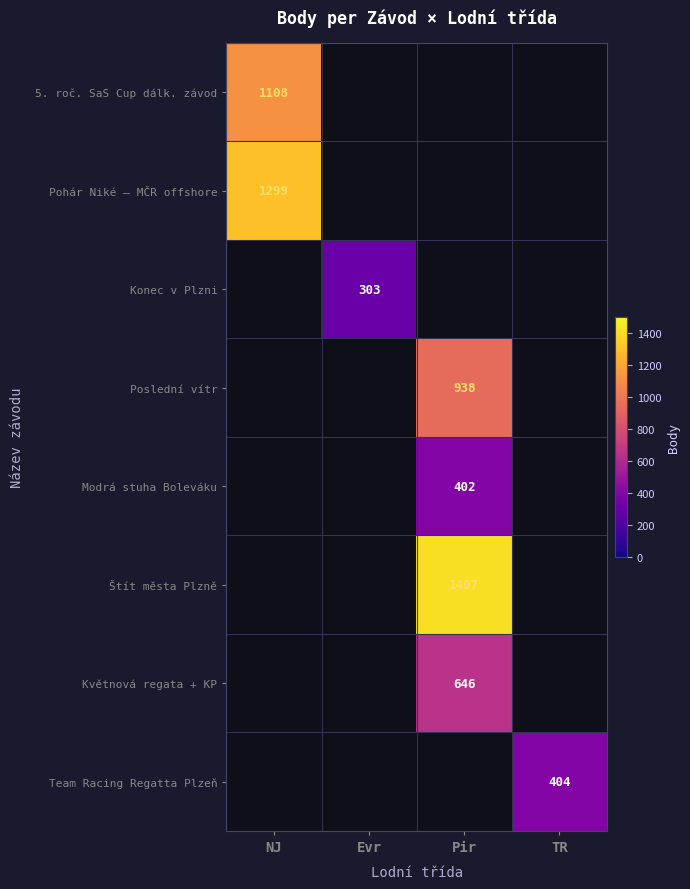

The value of Konec v Plzni at Evr is 157. True or false?

False